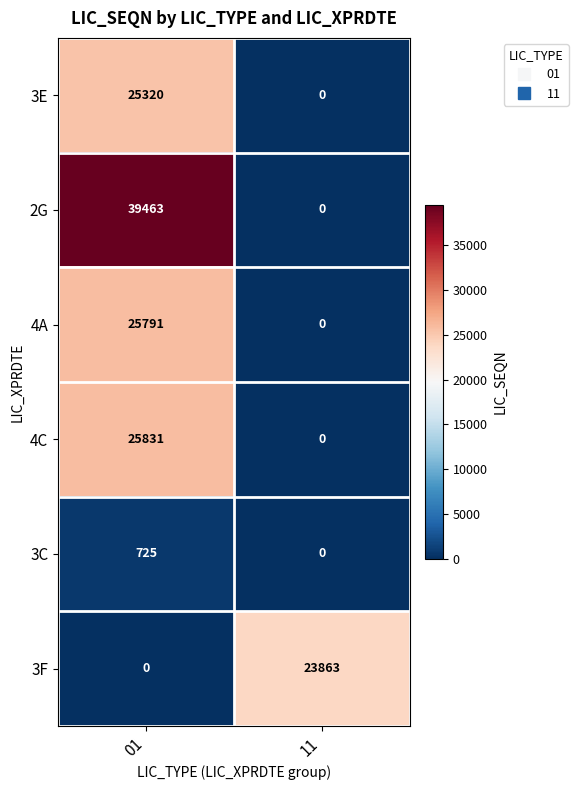

What is the highest value of the 3E series?

25320